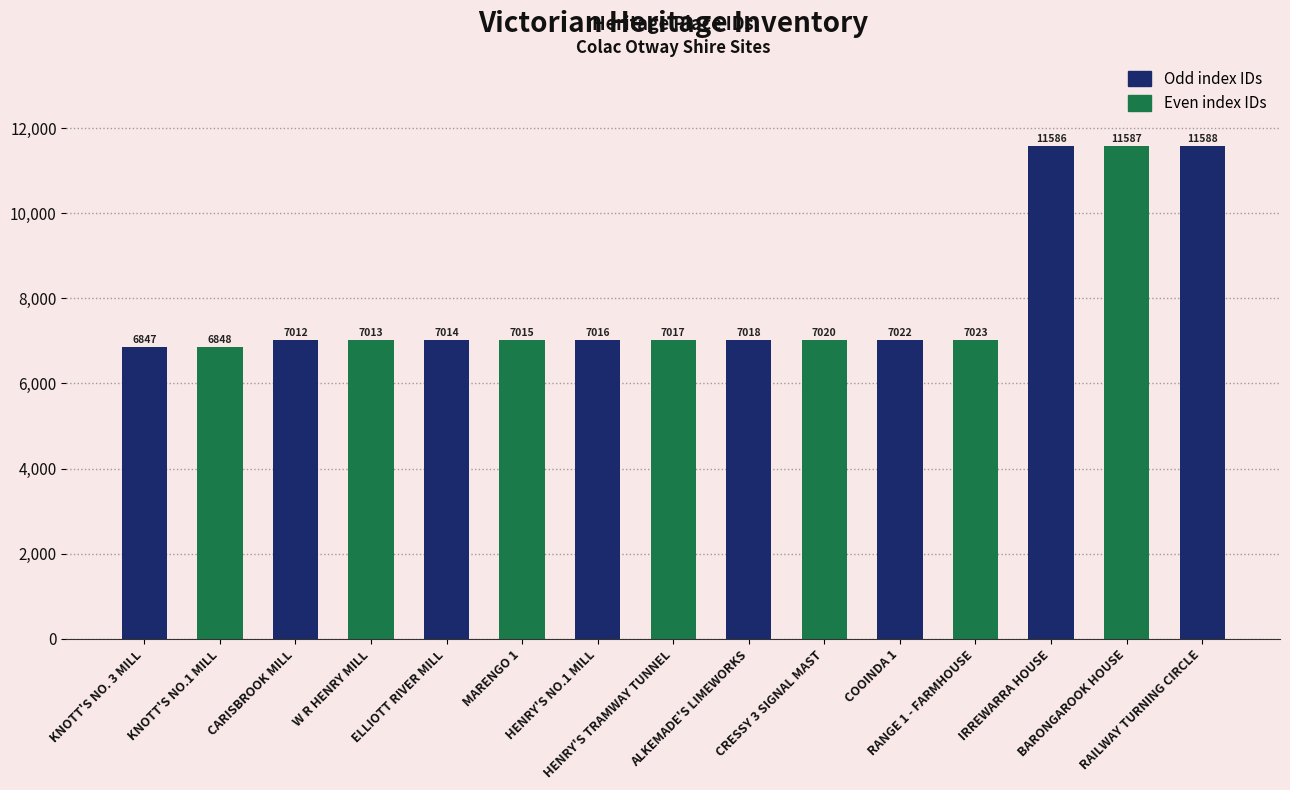

Where does the data first go above 7017?

ALKEMADE'S LIMEWORKS